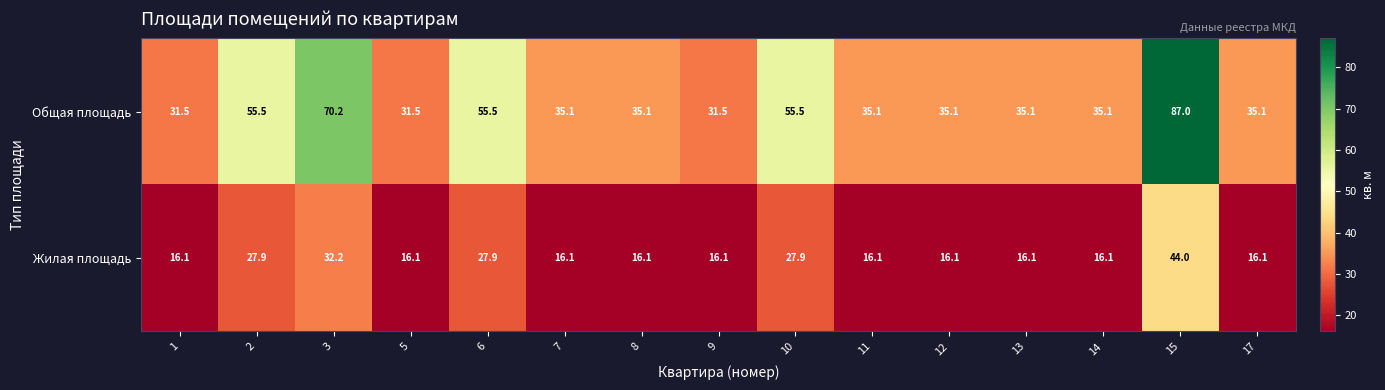

List the series in order of their overall mean, highest first.

Общая площадь, Жилая площадь